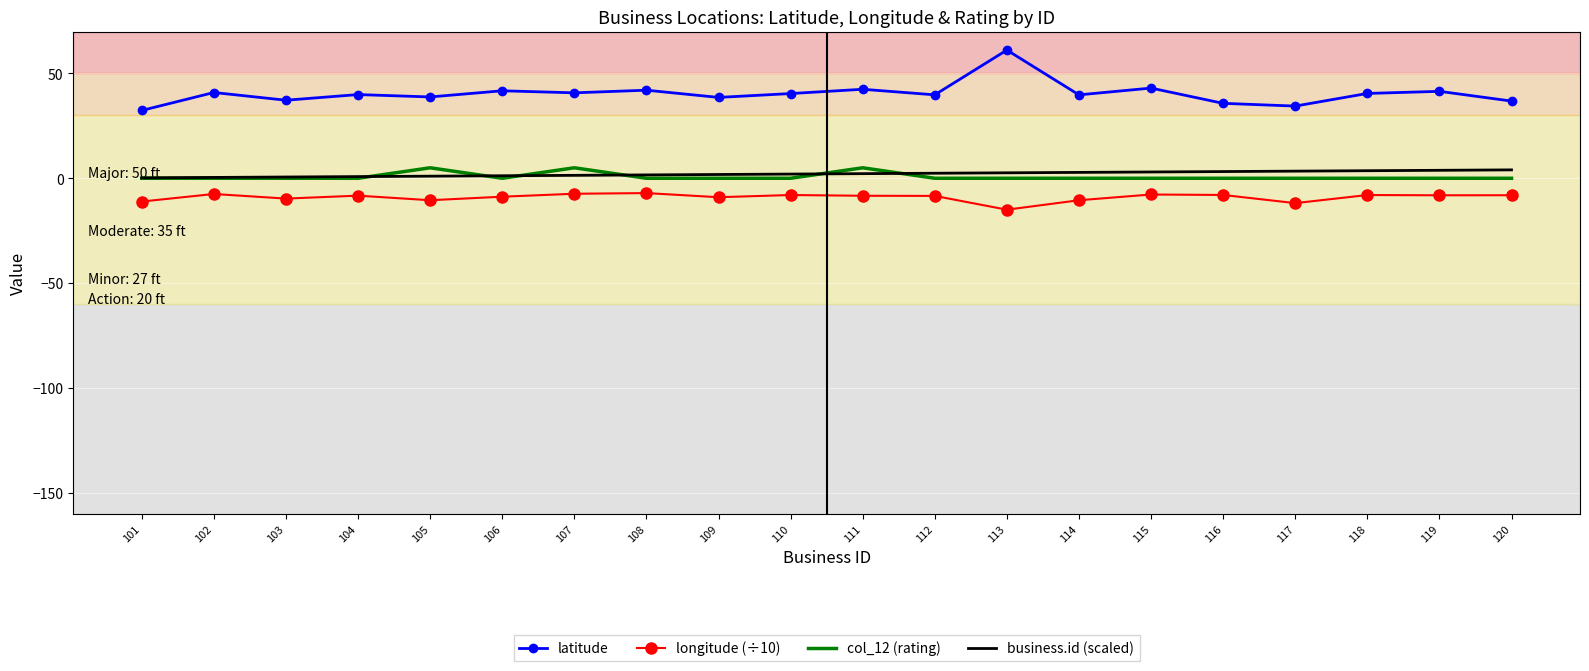

Which series changed the most between 116 and 117?

longitude (÷10)